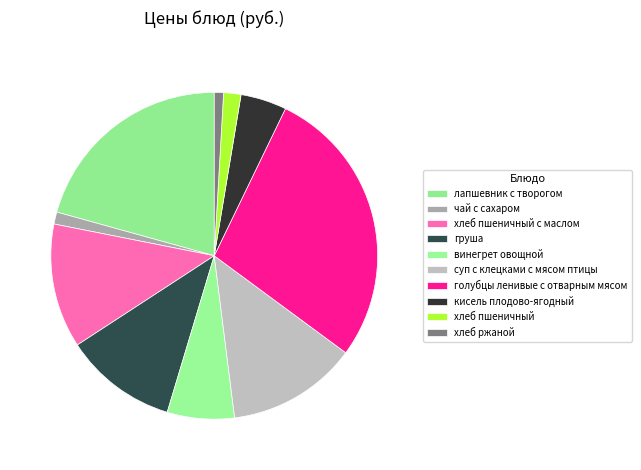

How many slices are in this pie chart?

10